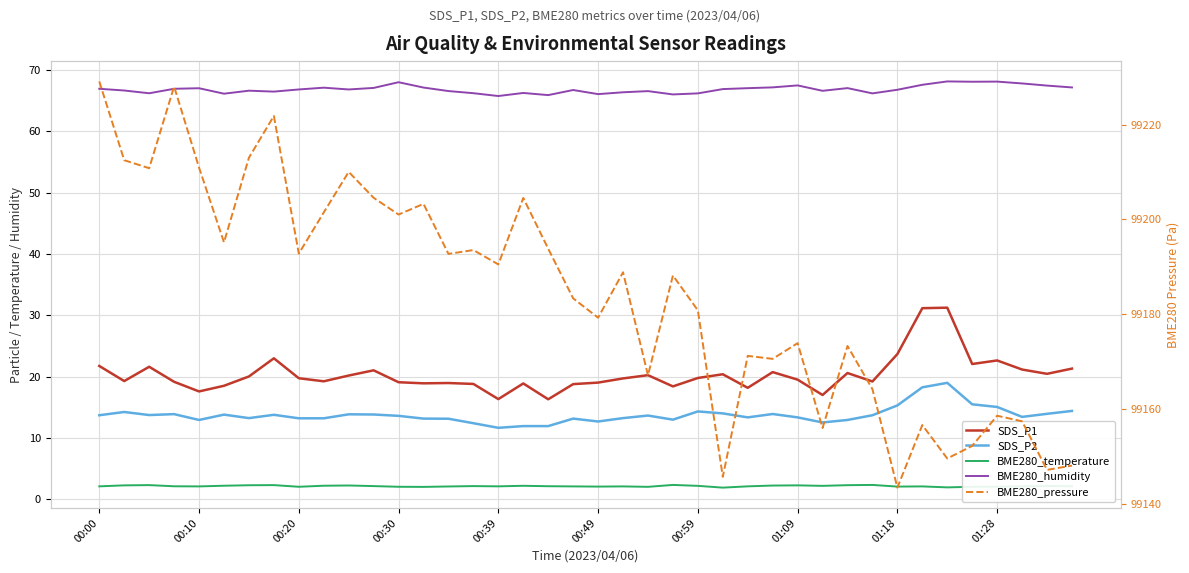

Where does the BME280_humidity series first go above 66?

00:00